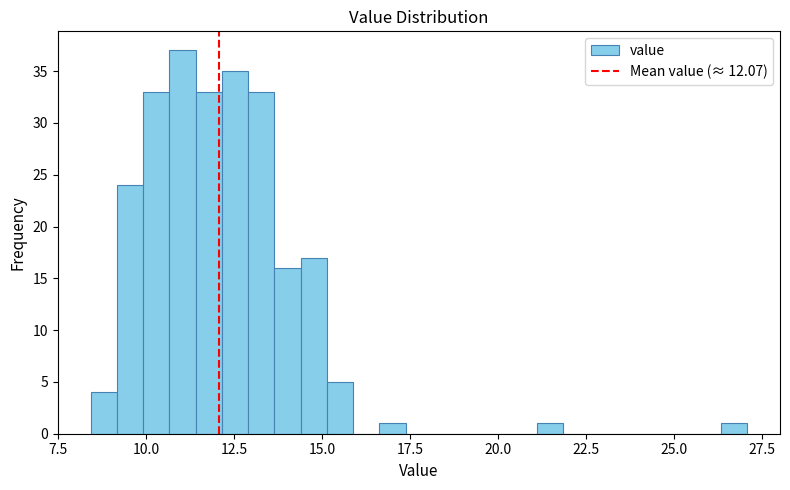

Read against the x-axis, roughly where is the centre of the tallest bar?

11.0